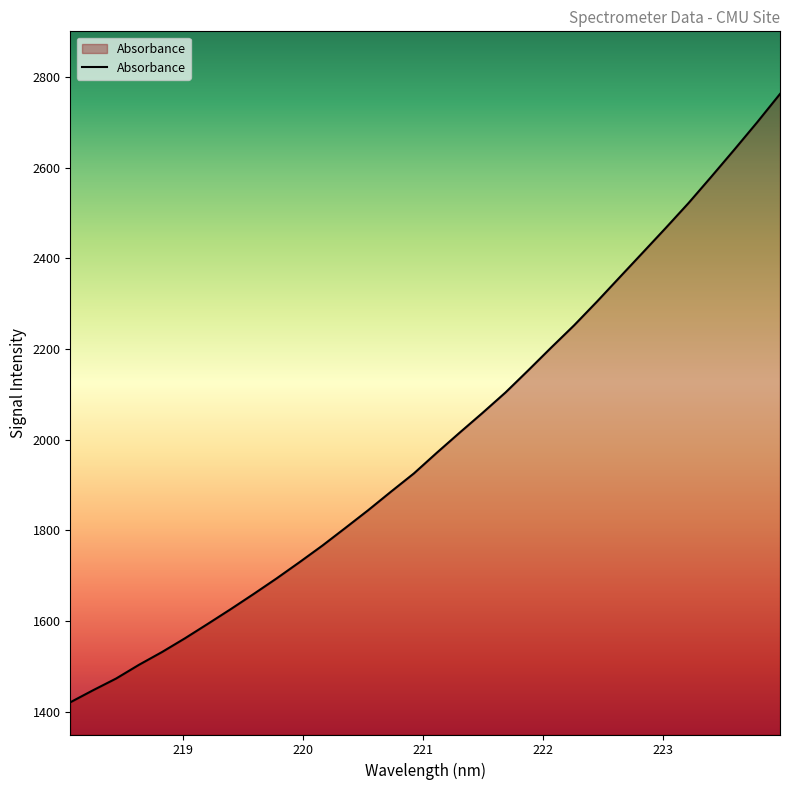

What is the smallest value displayed?

1420.6